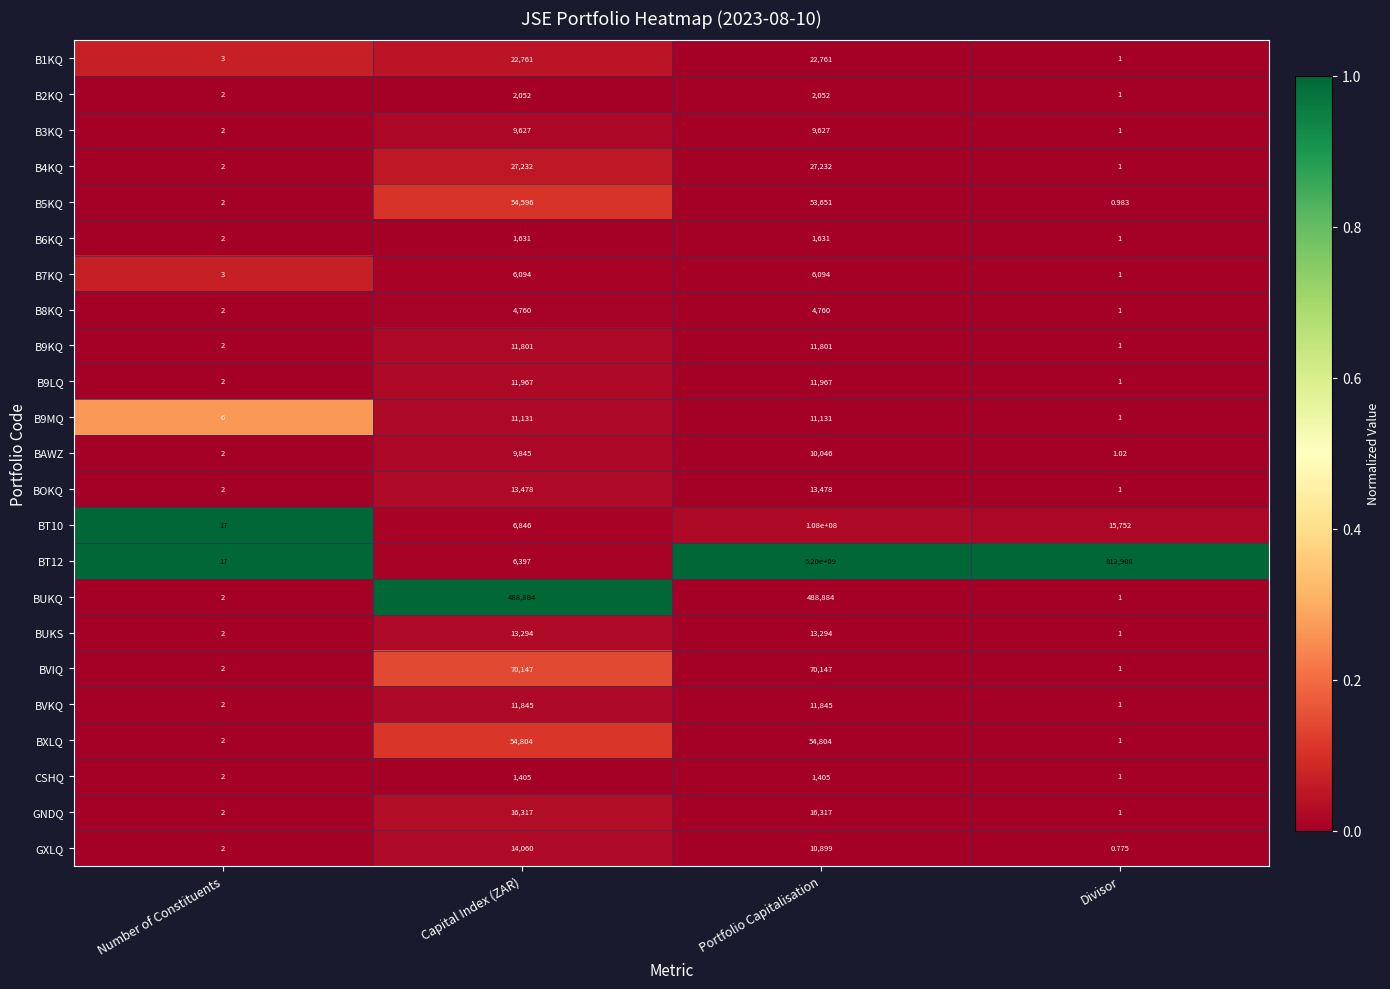

List the labels in order of GXLQ value, smallest first.

Divisor, Number of Constituents, Portfolio Capitalisation, Capital Index (ZAR)